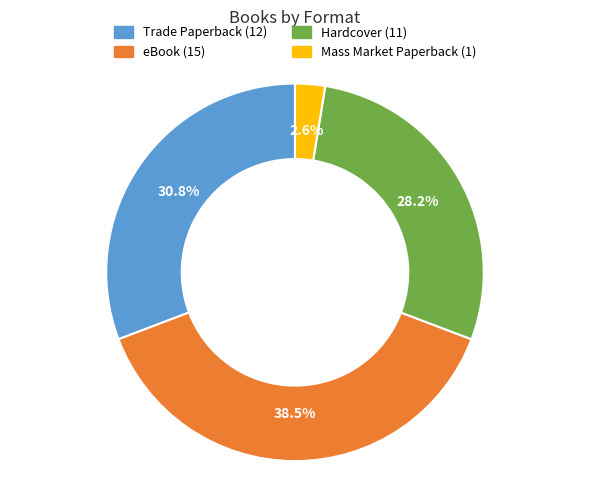

Rank the categories by value from highest to lowest.

eBook, Trade Paperback, Hardcover, Mass Market Paperback